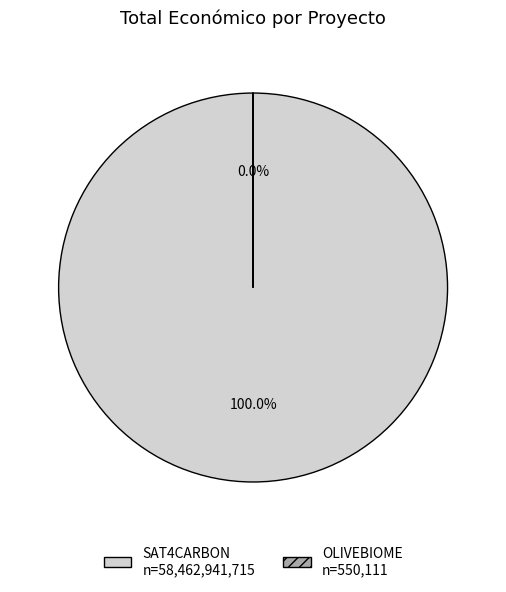

How many slices are in this pie chart?

2